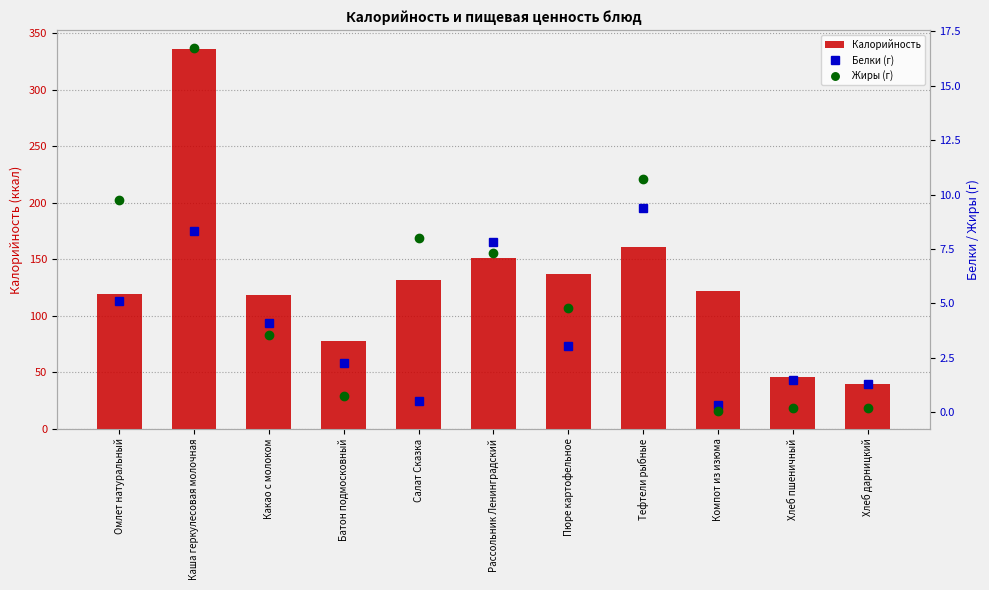

What is the label of the 7th bar from the left?

Пюре картофельное